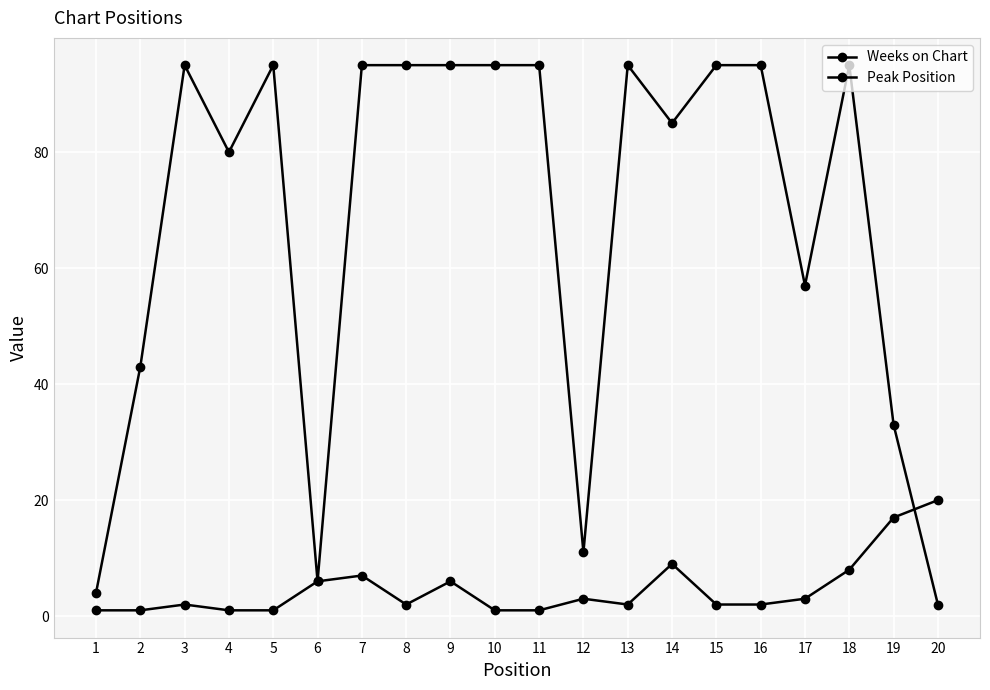

List the labels in order of Peak Position value, largest first.

20, 19, 14, 18, 7, 6, 9, 12, 17, 3, 8, 13, 15, 16, 1, 2, 4, 5, 10, 11